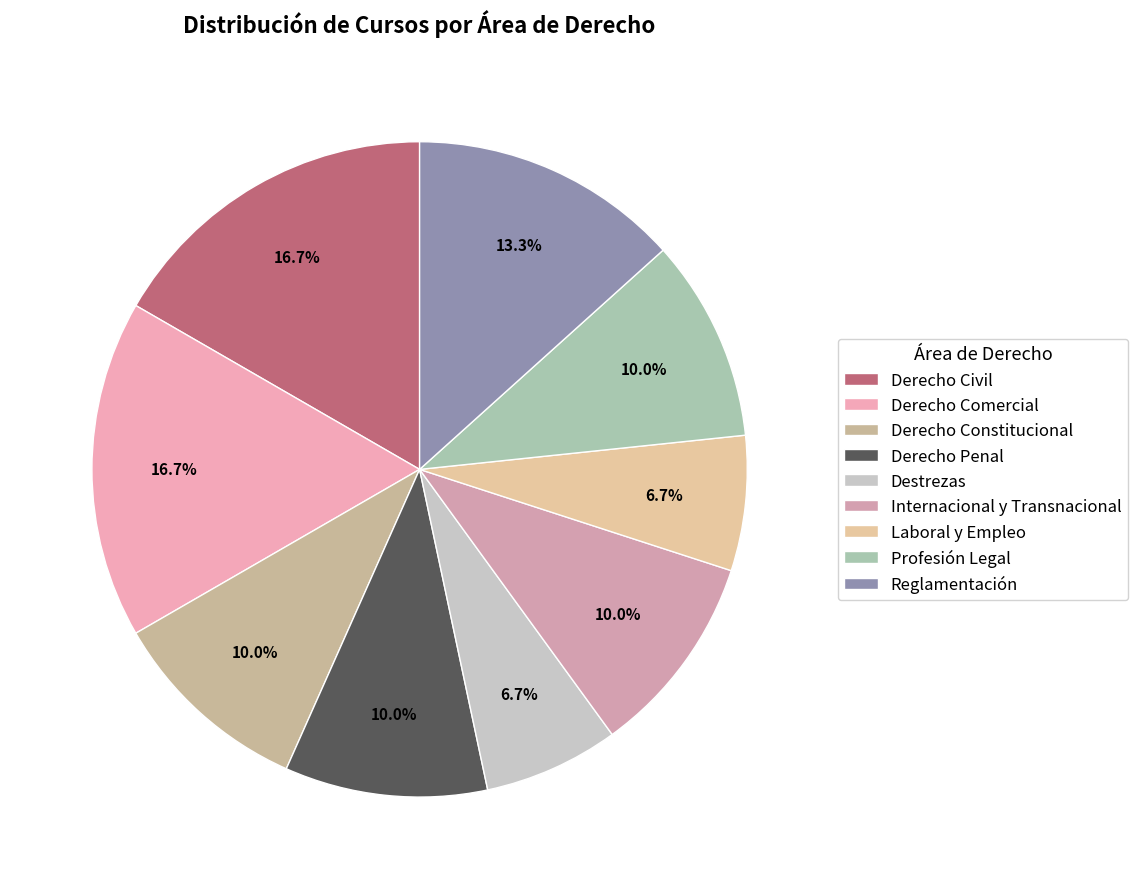

Is there a majority slice in this chart?

No